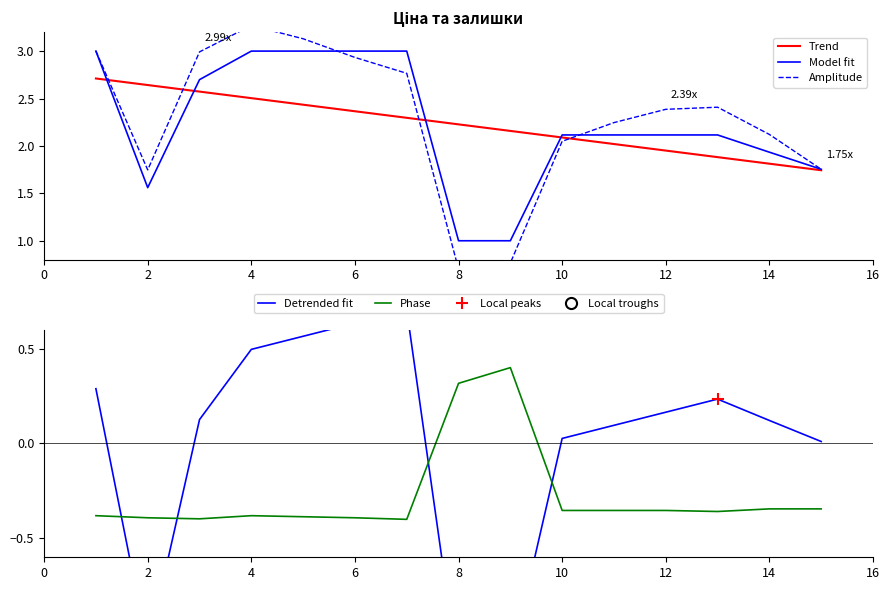

Is it true that Phase equals -0.7 at 6?

False